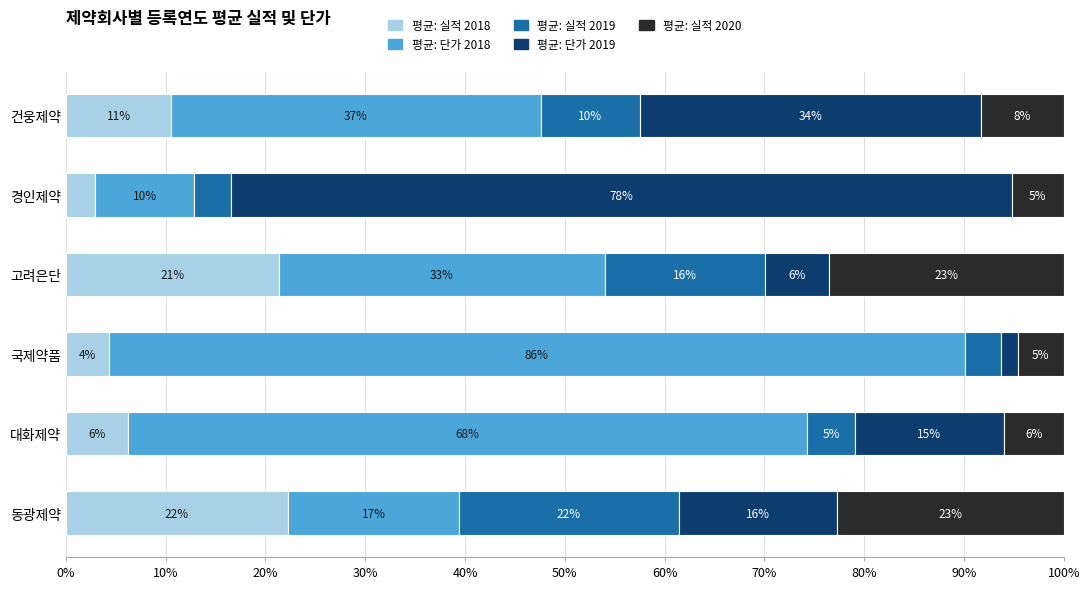

Which category has the highest value in the 평균: 실적 2018 series?

동광제약